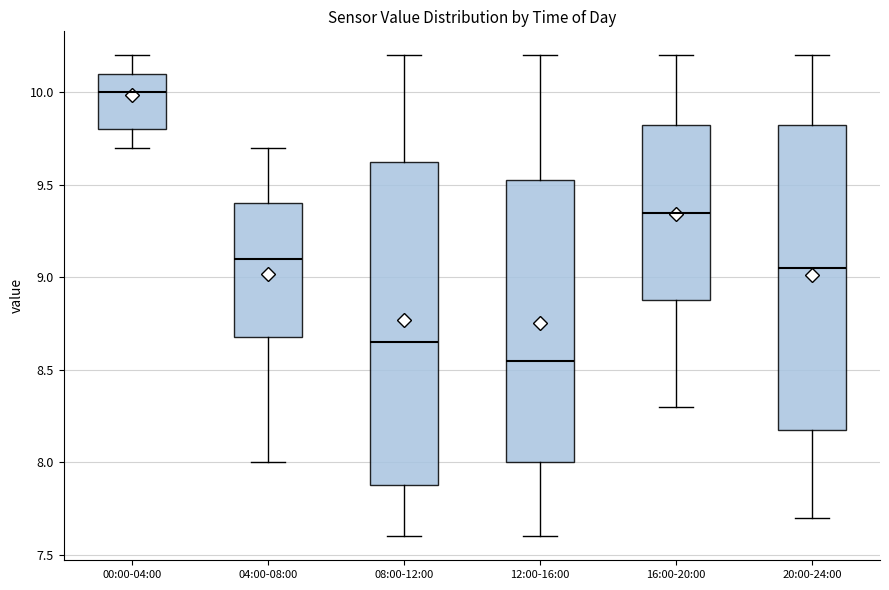

Reading left to right, read every box against the y-axis: the position of its median line, the range the box covers, and the ends of its whiskers. The values are not printed on the chart, so give them approximately, as read against the axis.

00:00-04:00: median 10.00, box 9.80 to 10.10, whiskers 9.70 to 10.20
04:00-08:00: median 9.10, box 8.70 to 9.40, whiskers 8.00 to 9.70
08:00-12:00: median 8.65, box 7.90 to 9.65, whiskers 7.60 to 10.20
12:00-16:00: median 8.55, box 8.00 to 9.55, whiskers 7.60 to 10.20
16:00-20:00: median 9.35, box 8.90 to 9.85, whiskers 8.30 to 10.20
20:00-24:00: median 9.05, box 8.20 to 9.85, whiskers 7.70 to 10.20